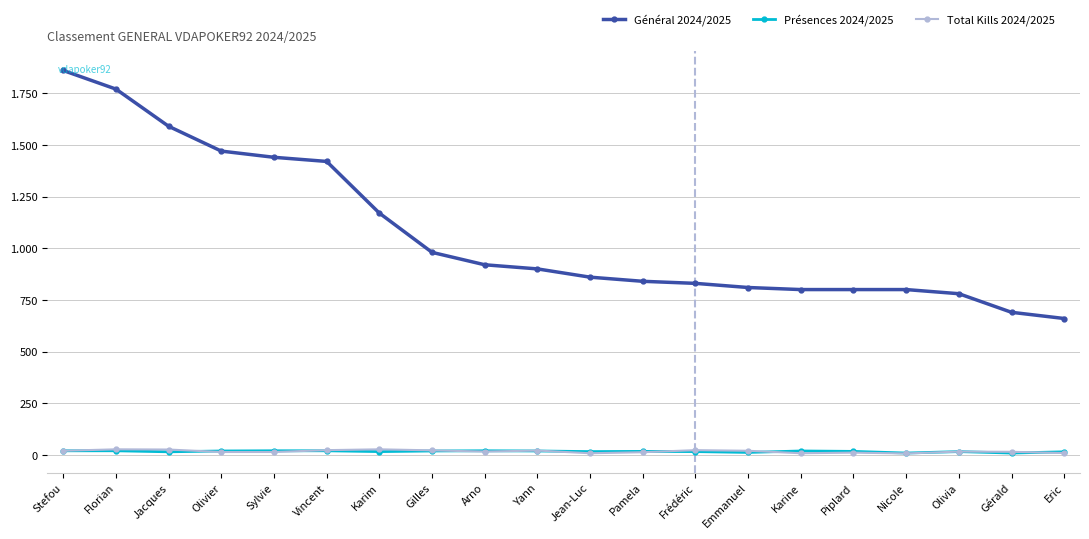

What are all the series names shown in the legend?

Général 2024/2025, Présences 2024/2025, Total Kills 2024/2025